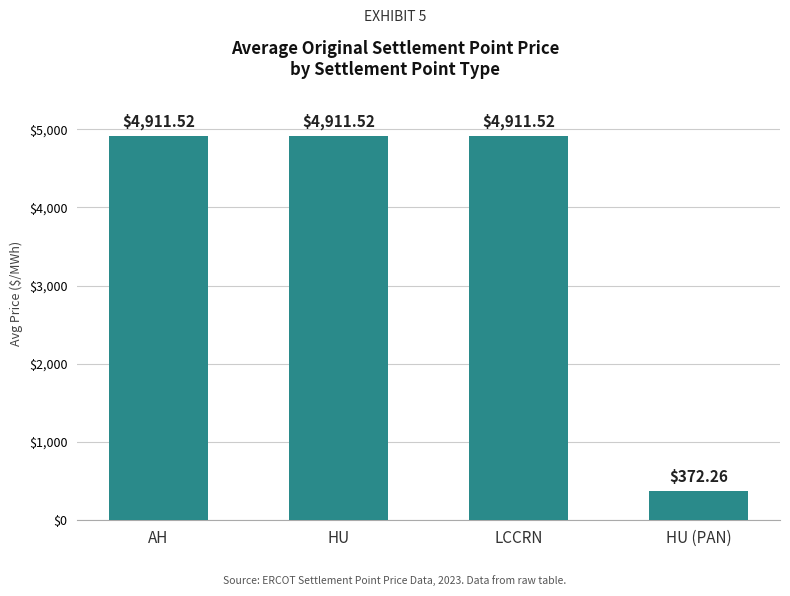

What is the minimum value shown in the chart?

372.3